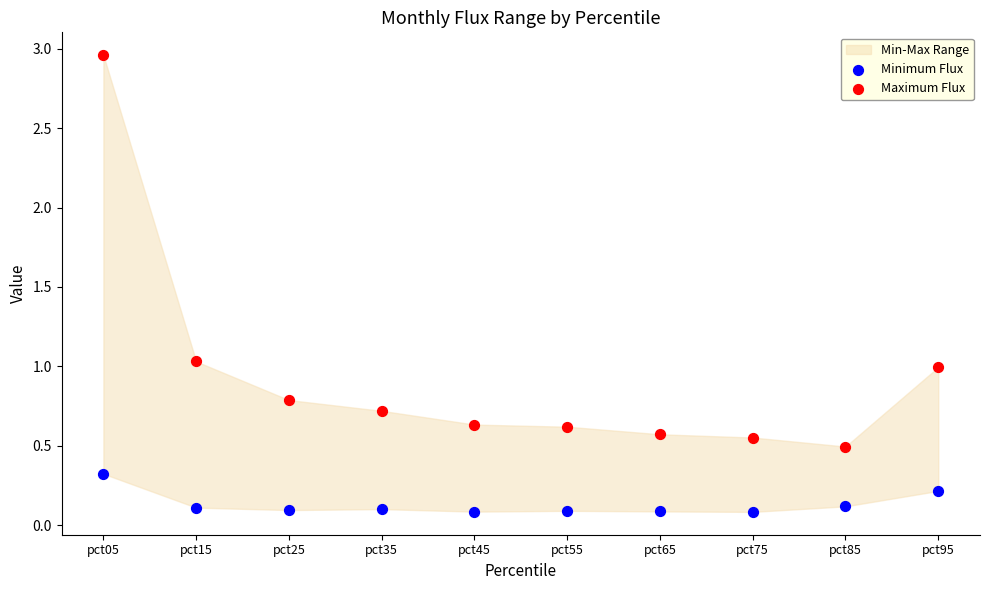

Across all data points, what is the range of Y values (max minus min)?

2.9